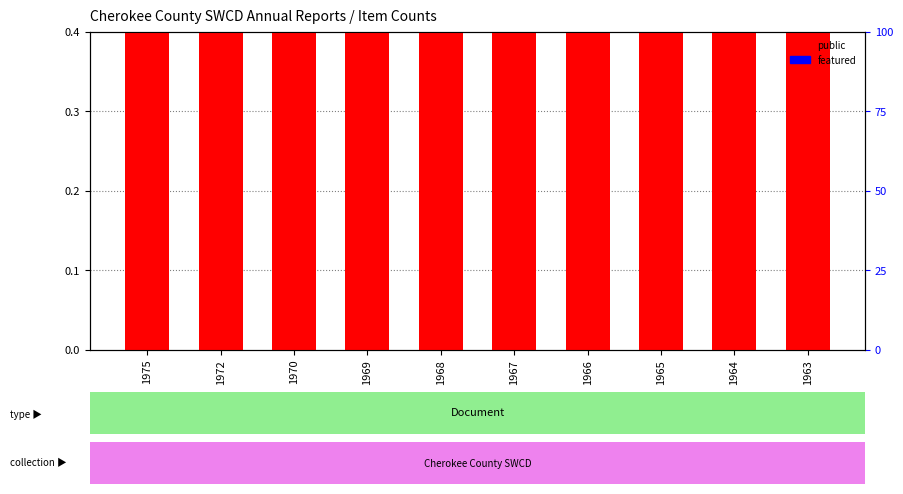

Which series has the largest range (max minus min)?

public (count)